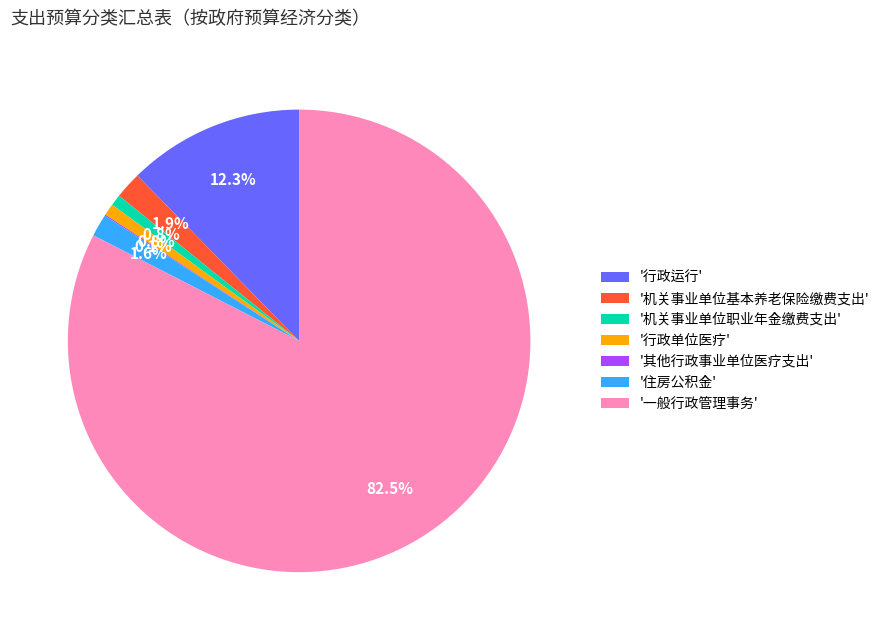

What is the ratio of the value at '机关事业单位基本养老保险缴费支出' to the value at '行政单位医疗'?

2.3